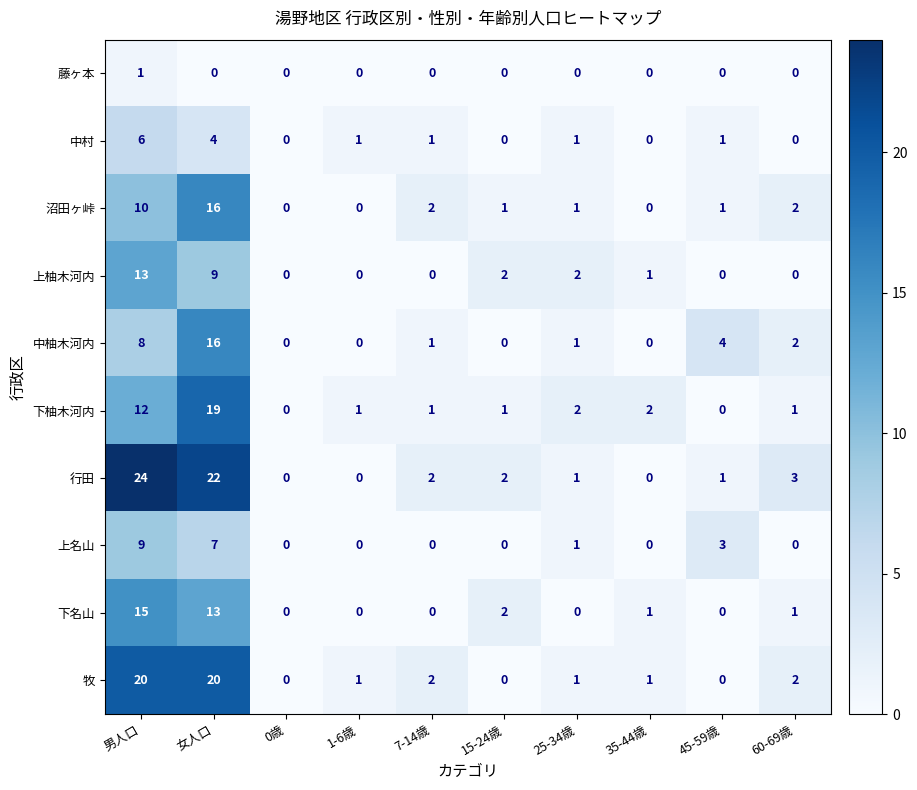

At which label is 上柚木河内 closest to 6?

女人口